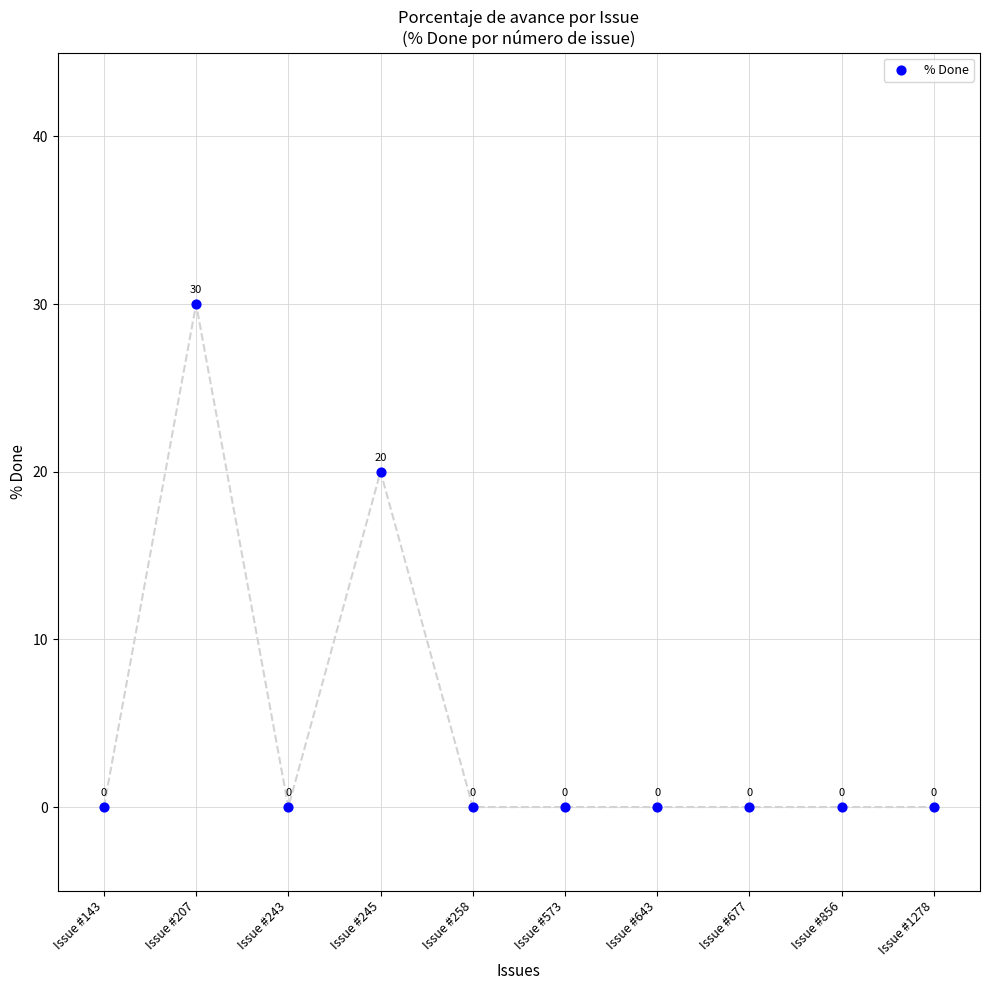

What is the range of Y values (max minus min)?

30